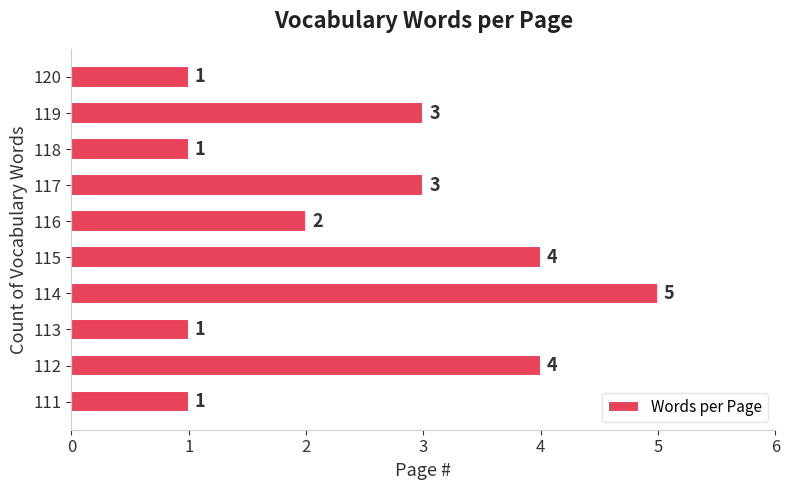

Reading bottom to top, extract all data points from this chart.

111=1	112=4	113=1	114=5	115=4	116=2	117=3	118=1	119=3	120=1